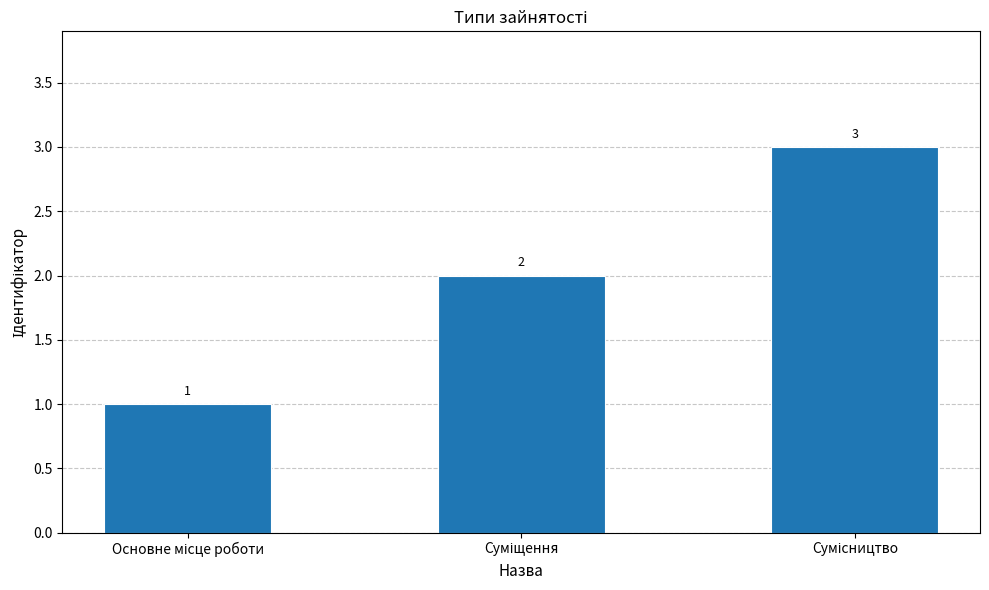

Count the values in the range 1 to 3.

3